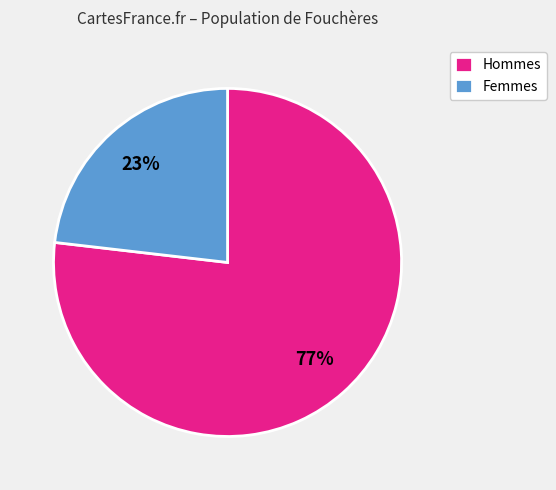

To the nearest percent, what is the combined percentage of Femmes and Hommes?

100%